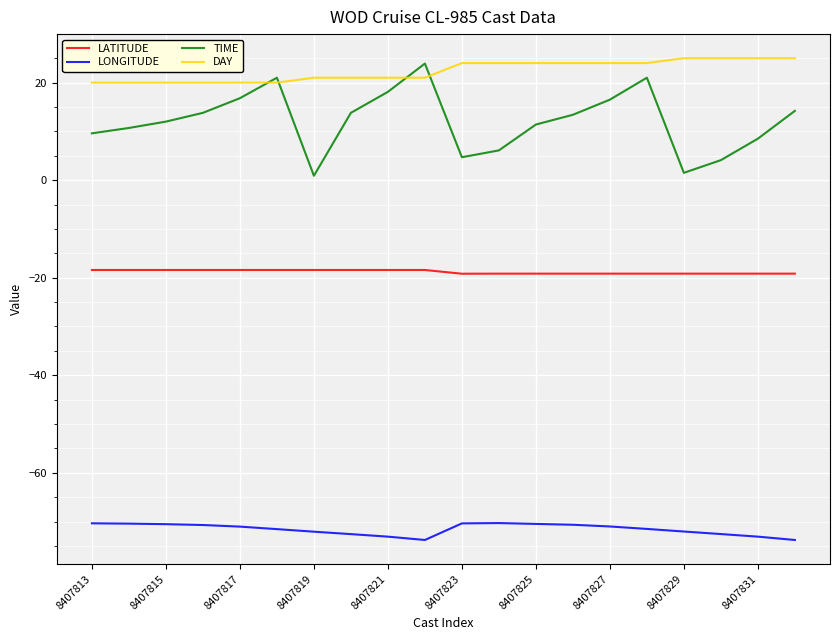

Which series has the widest spread of values?

TIME